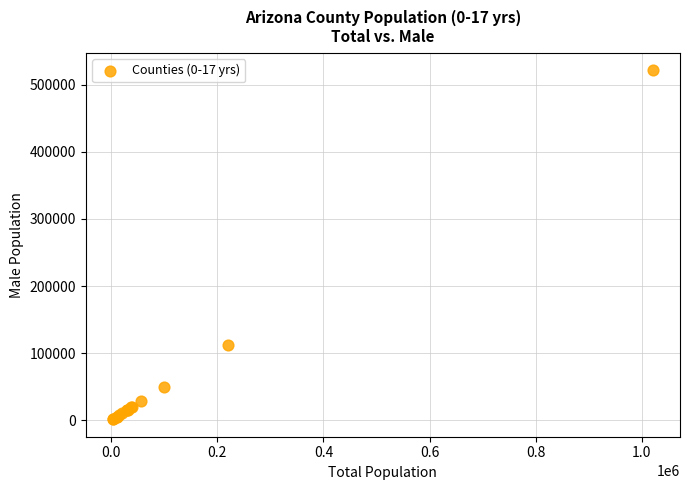

What Y value in the scatter plot is closest to 261356?

112625